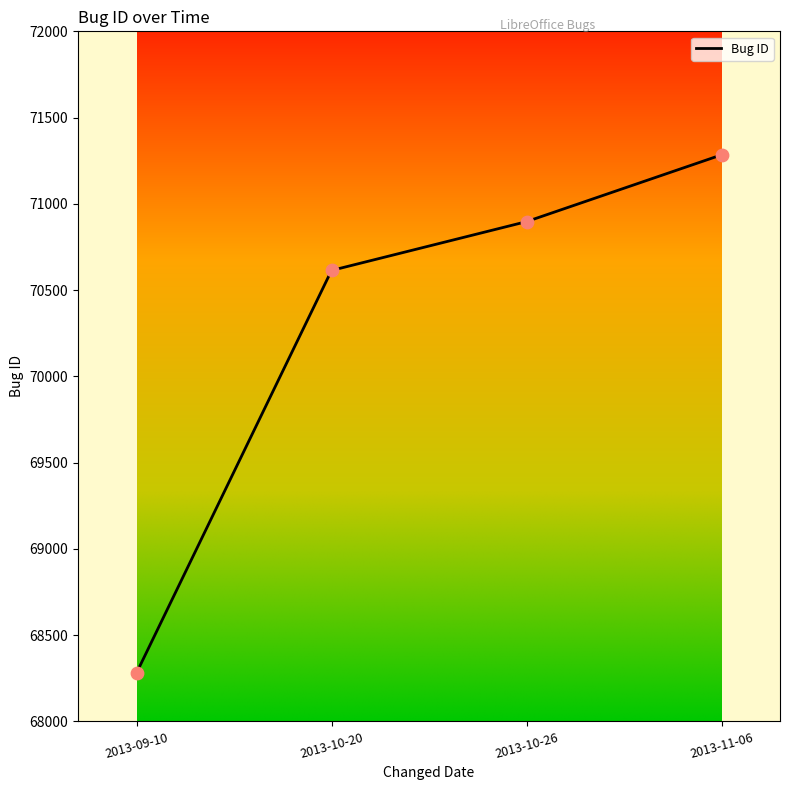

Which has a higher value, 2013-10-26 or 2013-09-10?

2013-10-26